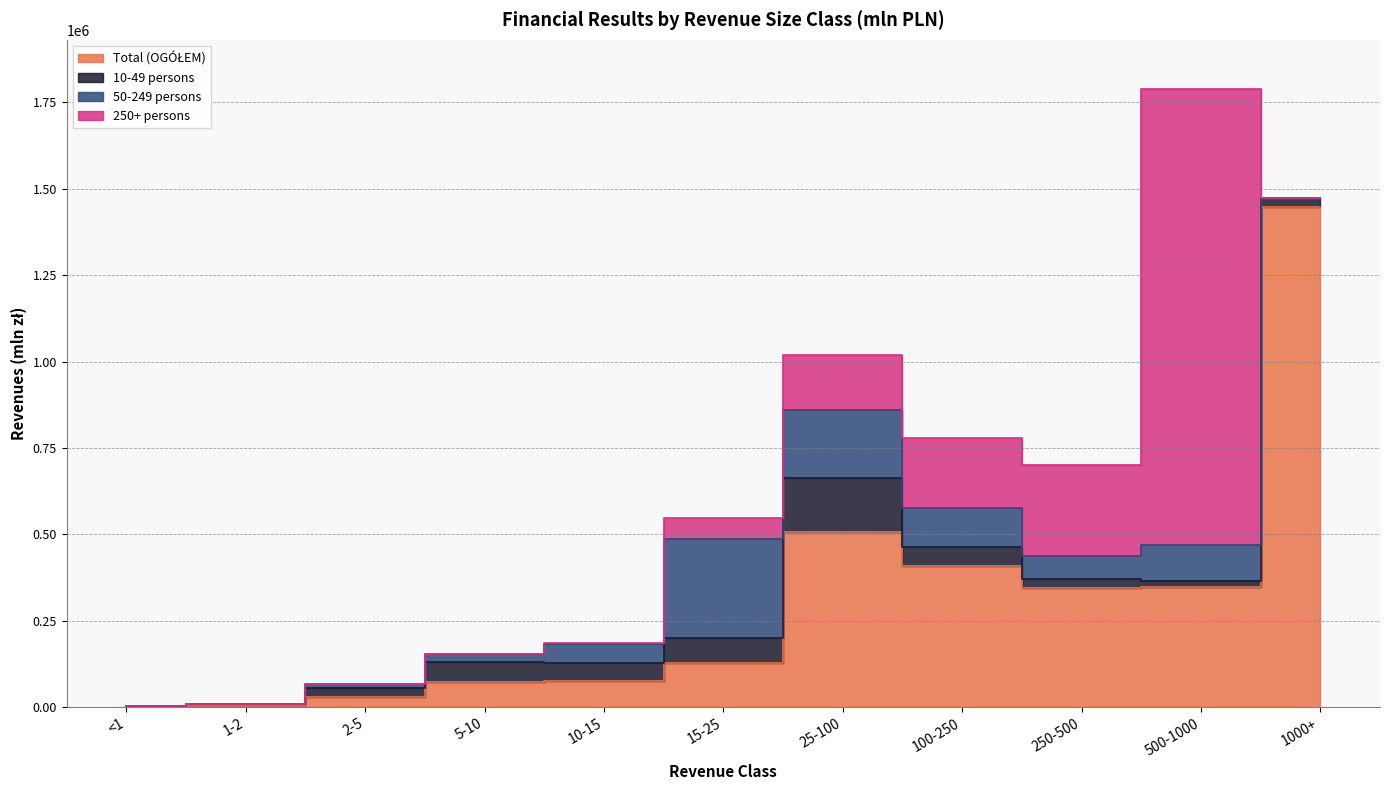

The Total (OGÓŁEM) series shows 6233.7 at 1-2. True or false?

False